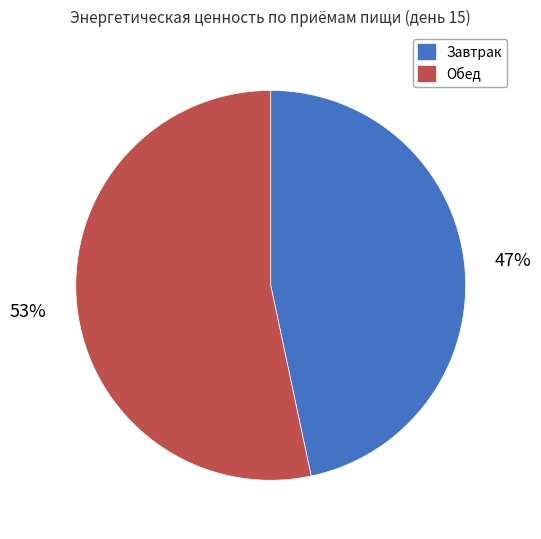

To the nearest percent, what portion does Завтрак represent?

47%